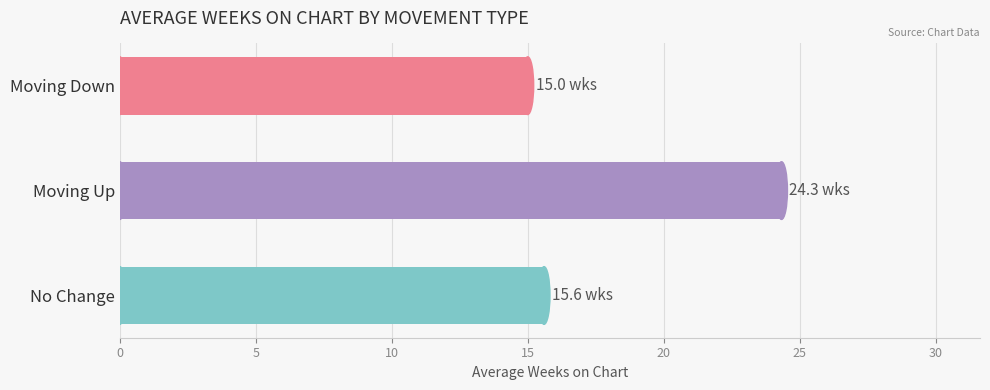

Reading bottom to top, extract all data points from this chart.

No Change=15.6	Moving Up=24.3	Moving Down=15.0